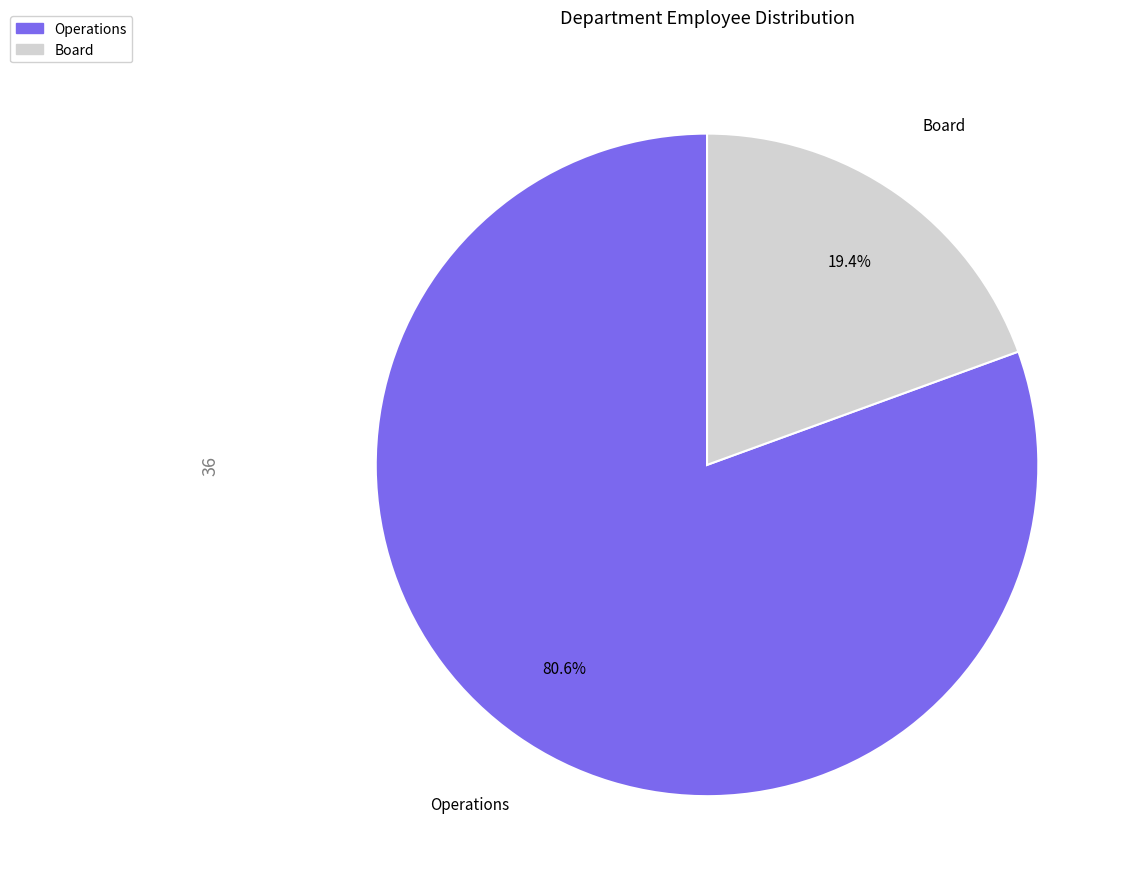

Is it true that Operations is 93% of the pie?

False